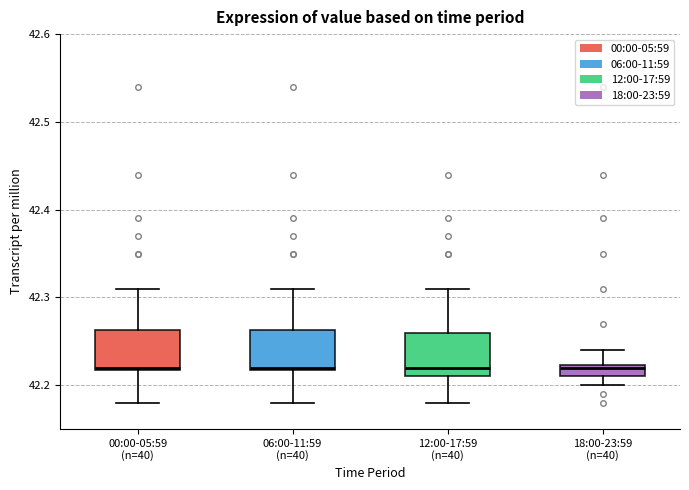

Where does the lower whisker of the box for 00:00-05:59 (n=40) end on the y-axis? The values are not printed on the chart, so give them approximately, as read against the axis.

42.18